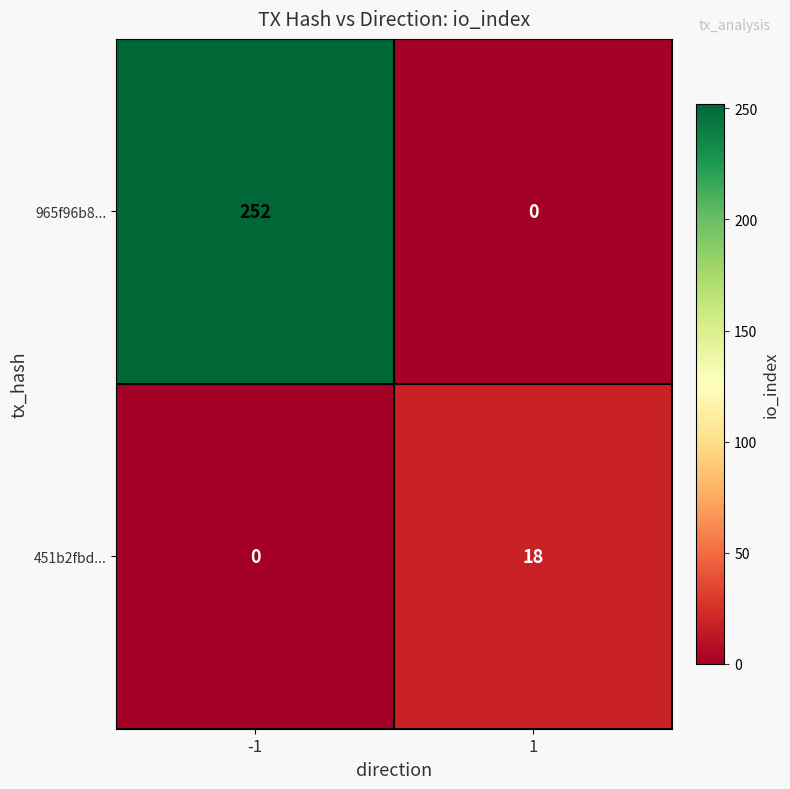

Rank the series at 1 from highest to lowest value.

451b2fbd..., 965f96b8...